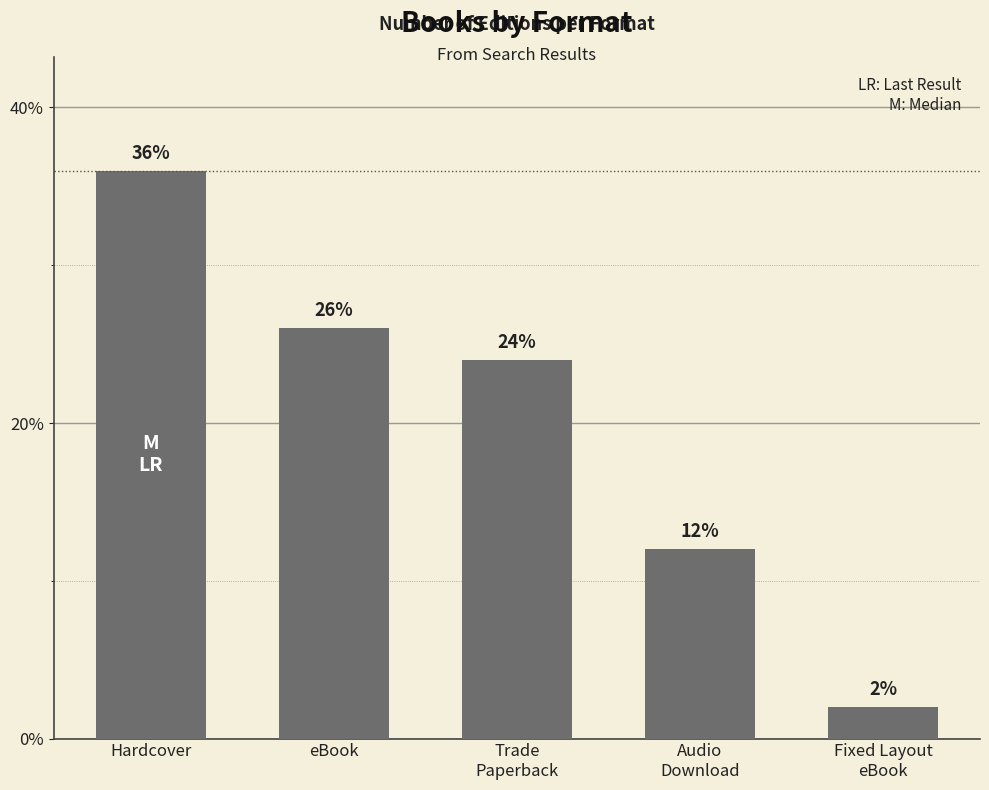

Reading left to right, transcribe all the data shown in this chart.

Hardcover=36	eBook=26	Trade
Paperback=24	Audio
Download=12	Fixed Layout
eBook=2